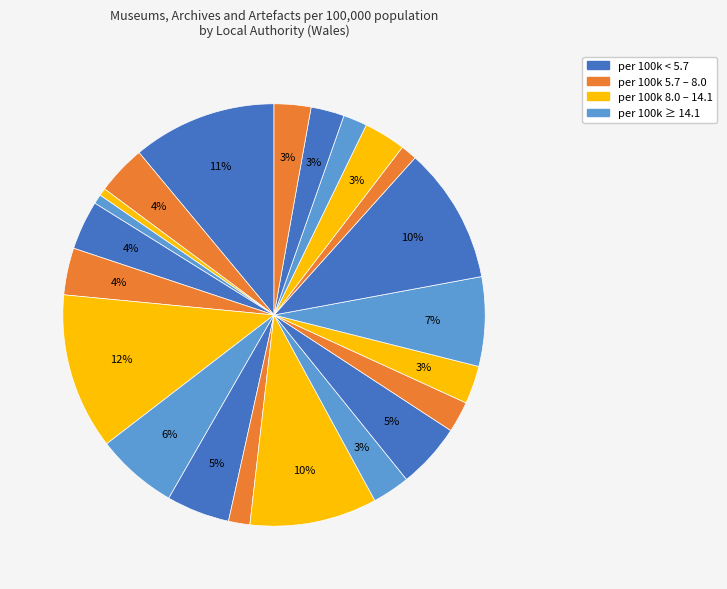

Rank the categories by value from highest to lowest.

Ceredigion, Isle of Anglesey, Powys, Gwynedd, Pembrokeshire, Conwy, Monmouthshire, Denbighshire, Blaenau Gwent, Cardiff, Carmarthenshire, Swansea, Newport, Merthyr Tydfil, Wrexham, Vale of Glamorgan, Neath Port Talbot, Torfaen, Flintshire, Rhondda Cynon Taf, Caerphilly, Bridgend